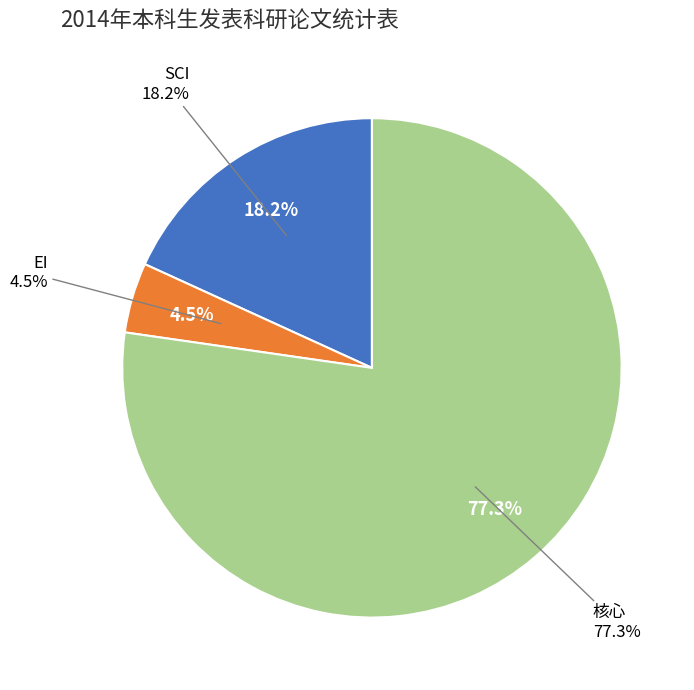

Is there a majority slice in this chart?

Yes